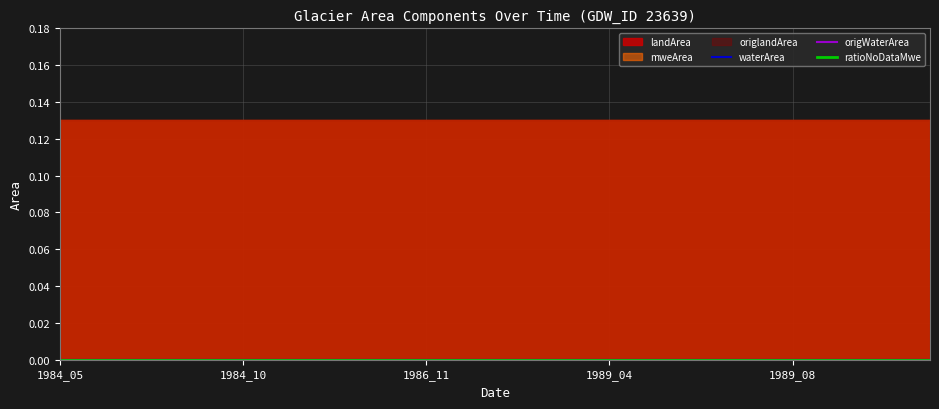

Does the chart display data point markers on the line(s)?

No